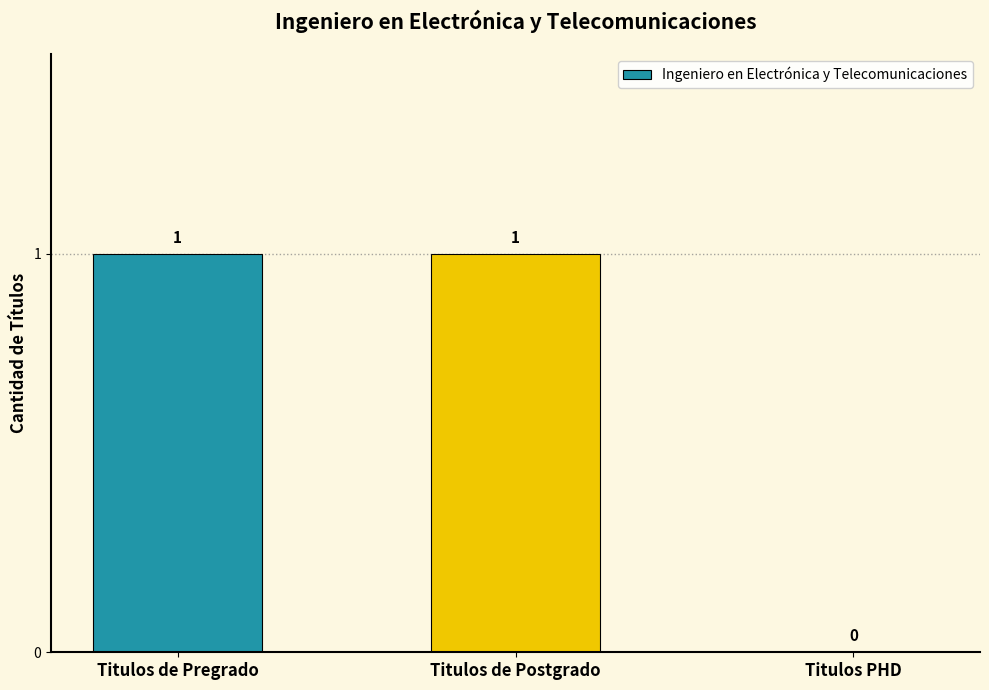

Approximately how many times larger is the value at Titulos de Pregrado compared to Titulos de Postgrado?

1.0